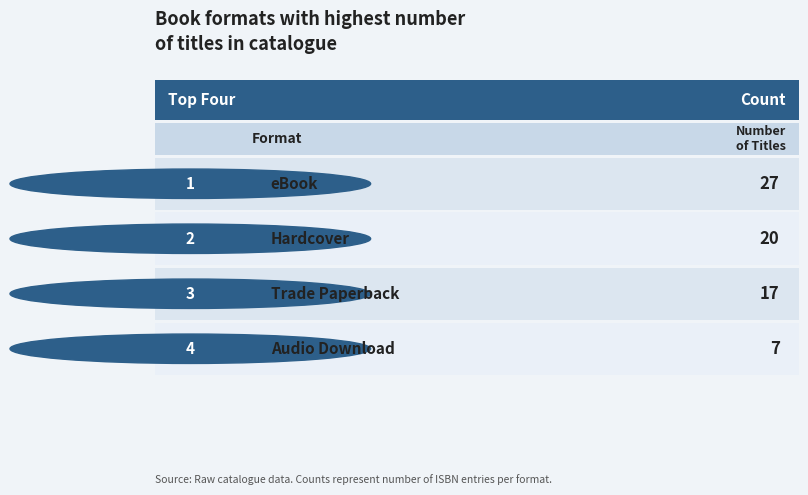

Are the bars grouped side by side (vs. stacked)?

No